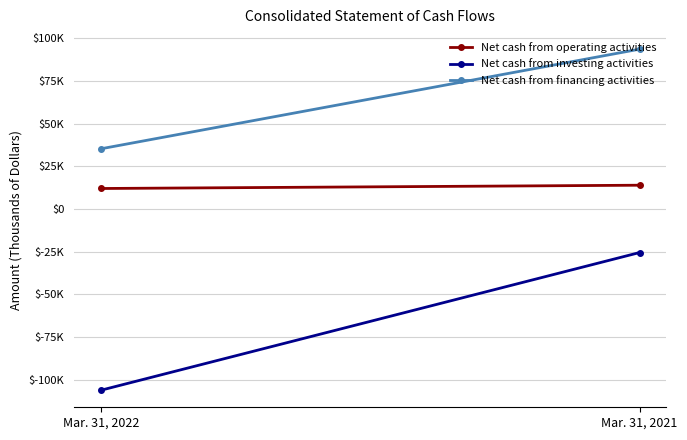

How many data points in Net cash from investing activities are less than -25456?

1